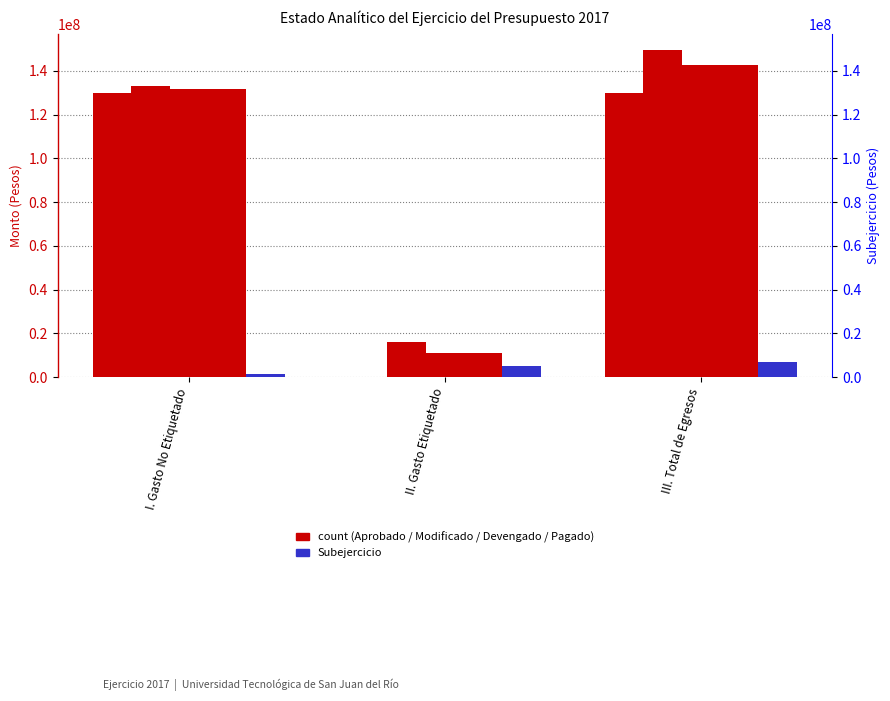

How many Modificado values are between 16199609 and 149390356?

3